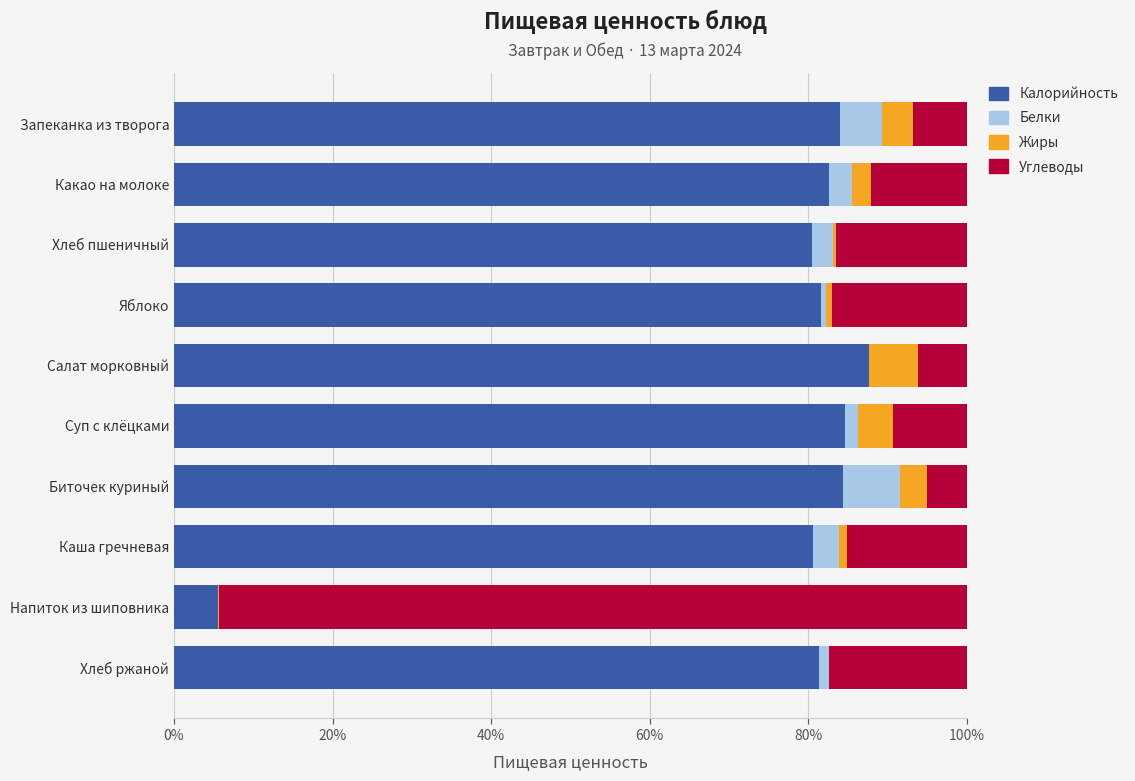

True or false: Калорийность has a value of 137.3 at Биточек куриный.

False